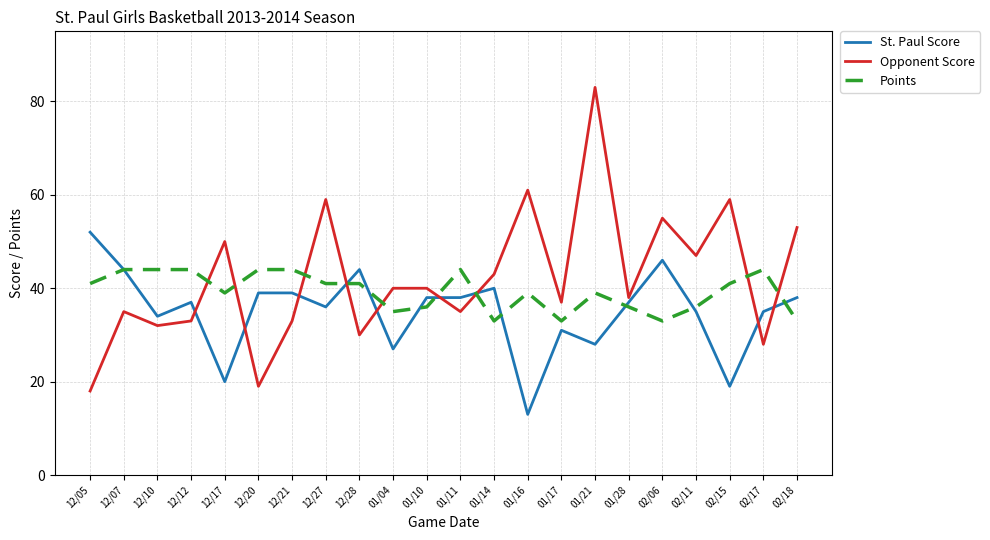

Which label corresponds to the smallest value in the chart?

01/16